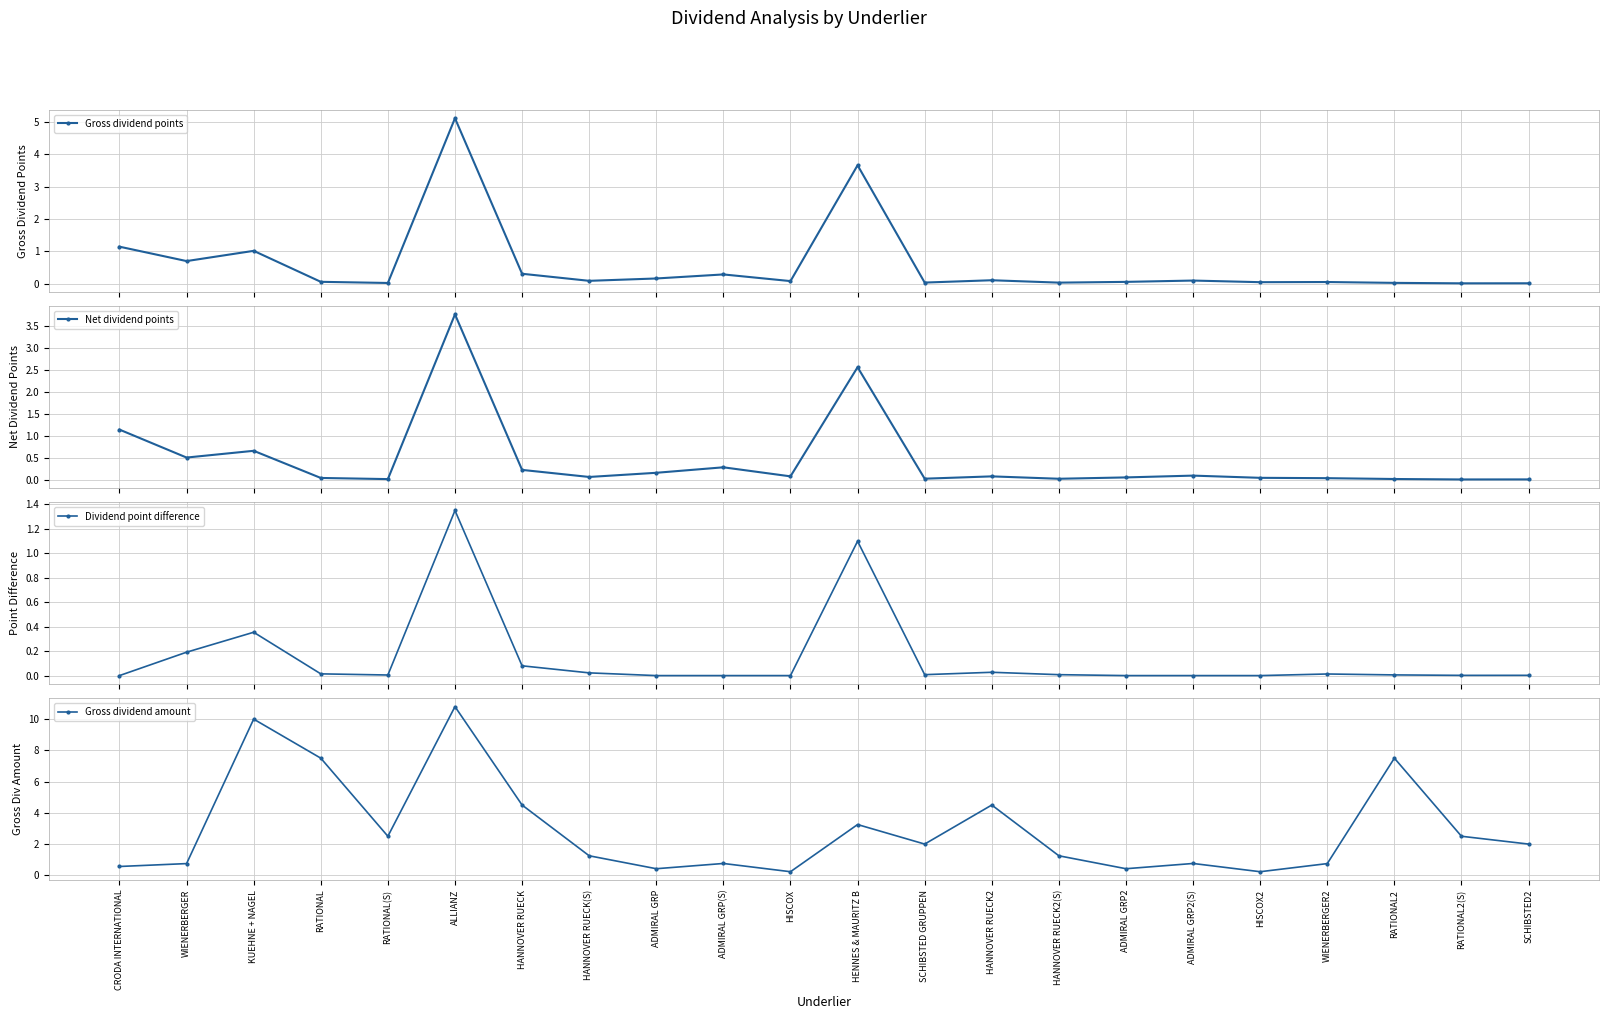

Is it true that Gross dividend amount equals 3.2 at HENNES & MAURITZ B?

True